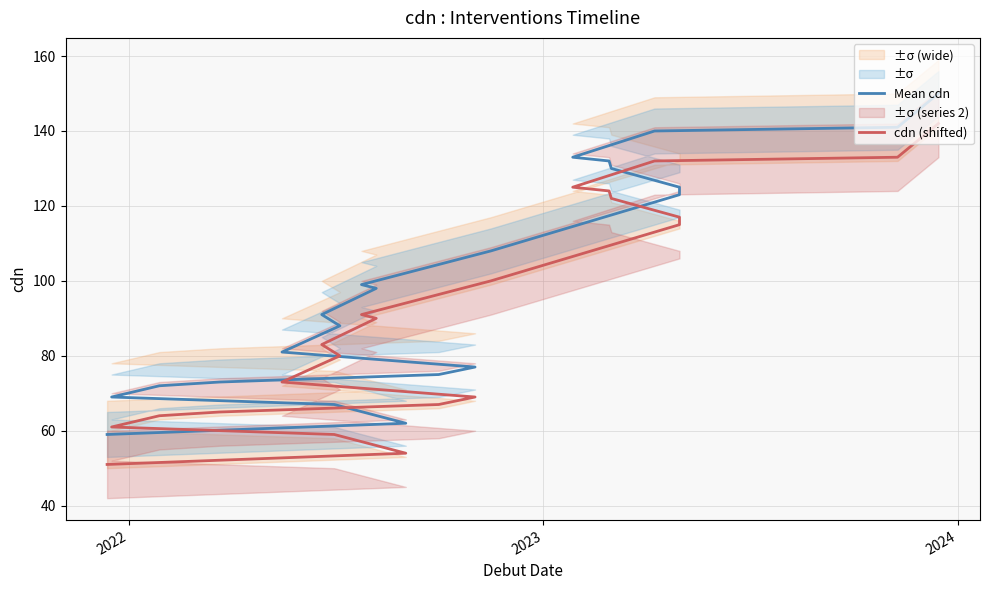

How many distinct data groups are displayed?

2